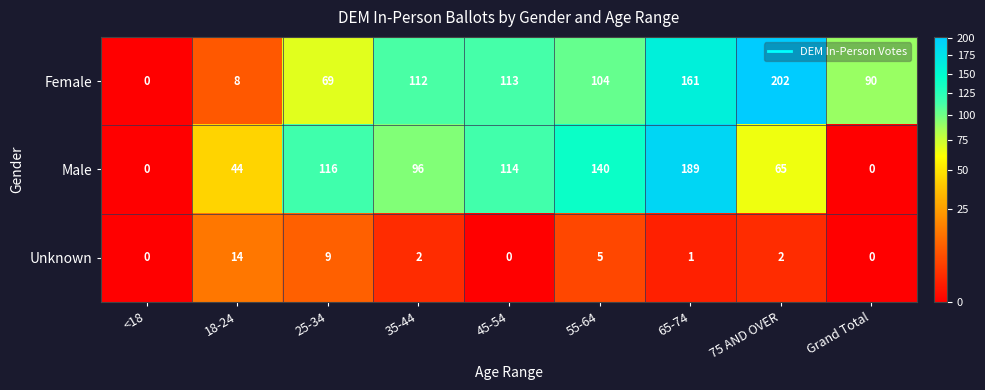

Is it true that Unknown equals 5 at 25-34?

False